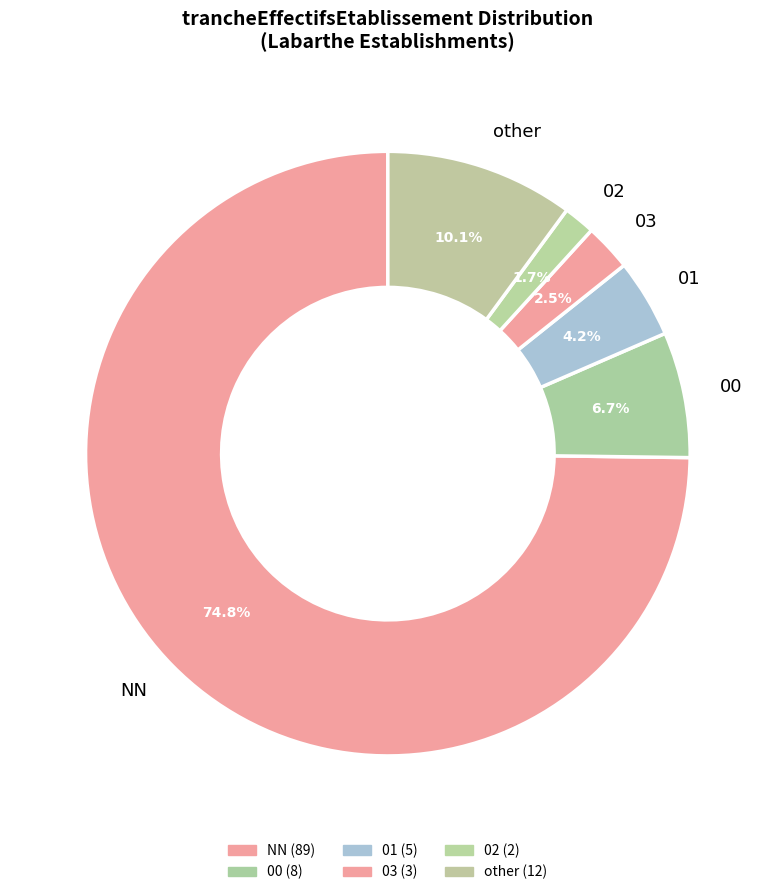

Between other and 03, which is larger?

other